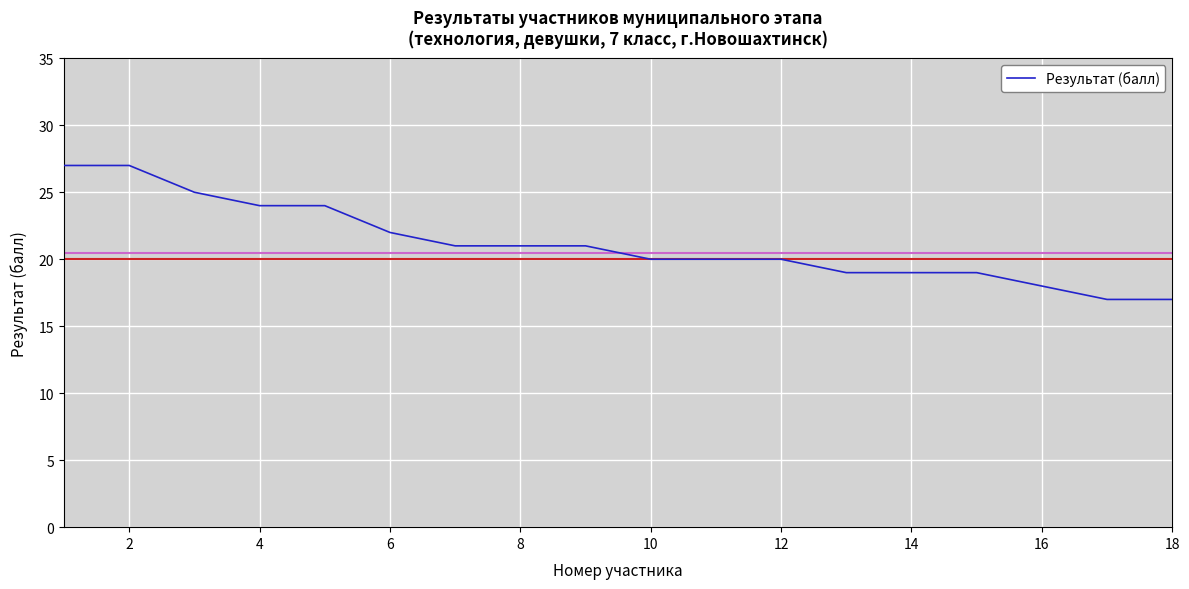

What is the difference between the maximum and second lowest values?

10